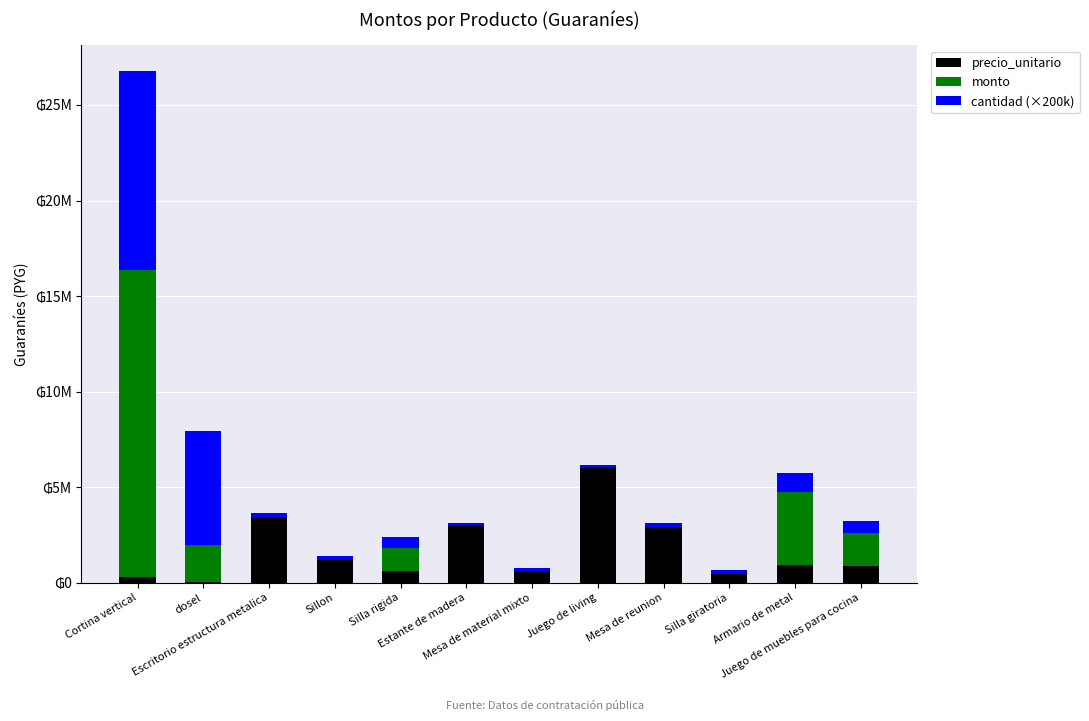

Rank the series at Estante de madera from highest to lowest value.

precio_unitario, cantidad (×200k), monto